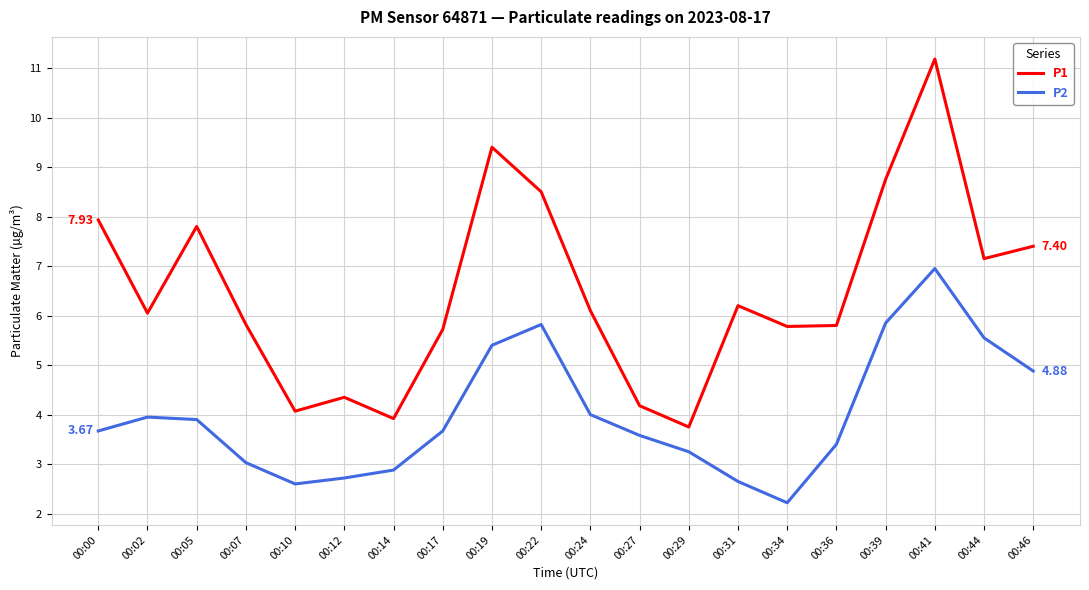

True or false: P2 and P1 cross at least once.

False